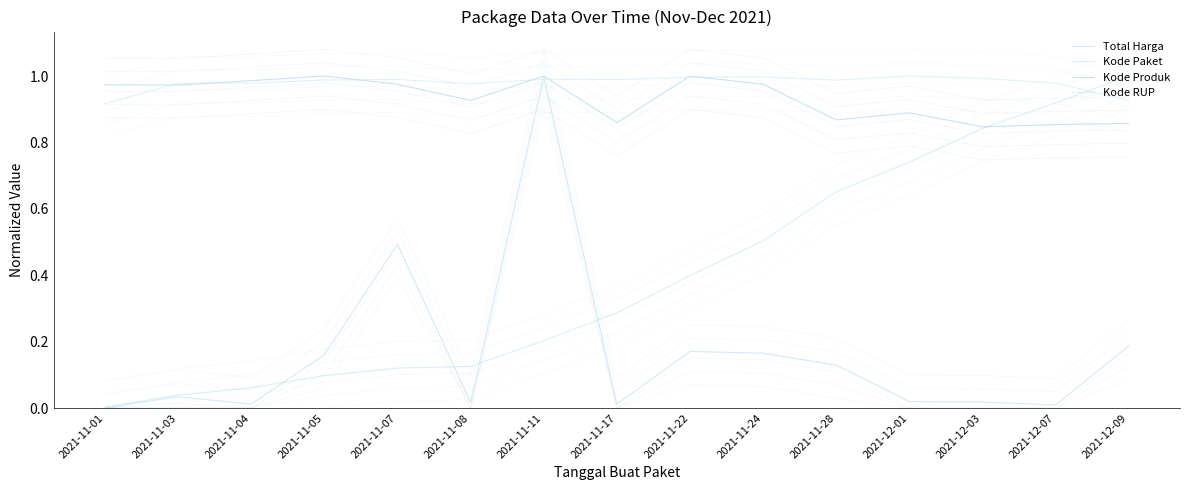

True or false: Kode RUP has more than 0 points higher than both neighbors.

True